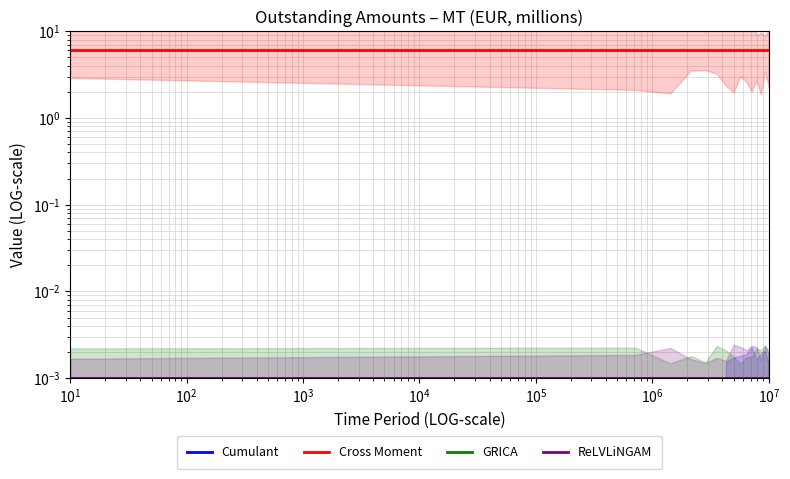

True or false: ReLVLiNGAM has more than 2 interior local peaks.

False